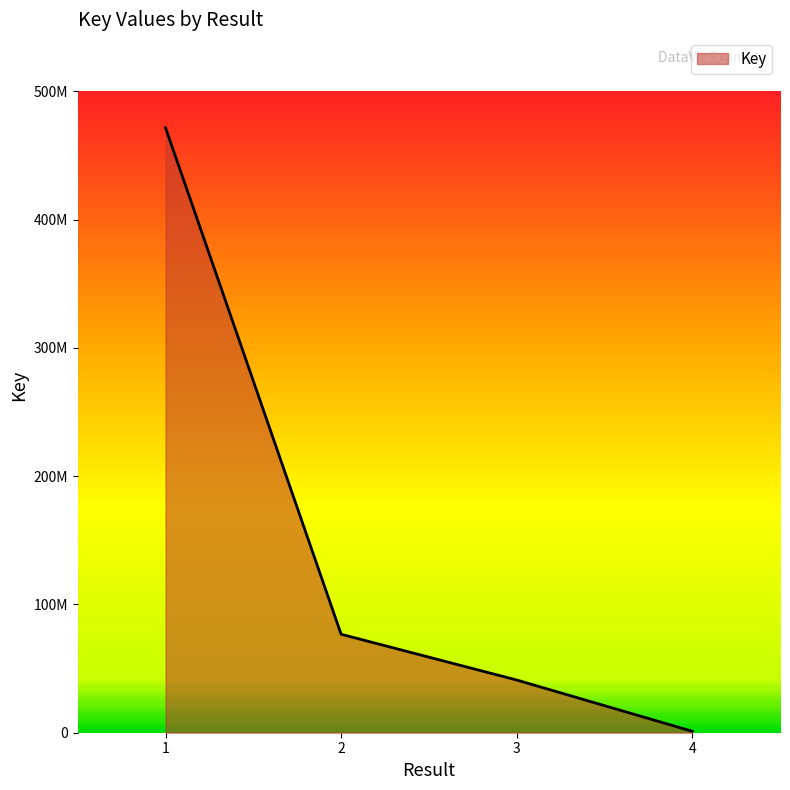

List the labels in order of value, smallest first.

4, 3, 2, 1